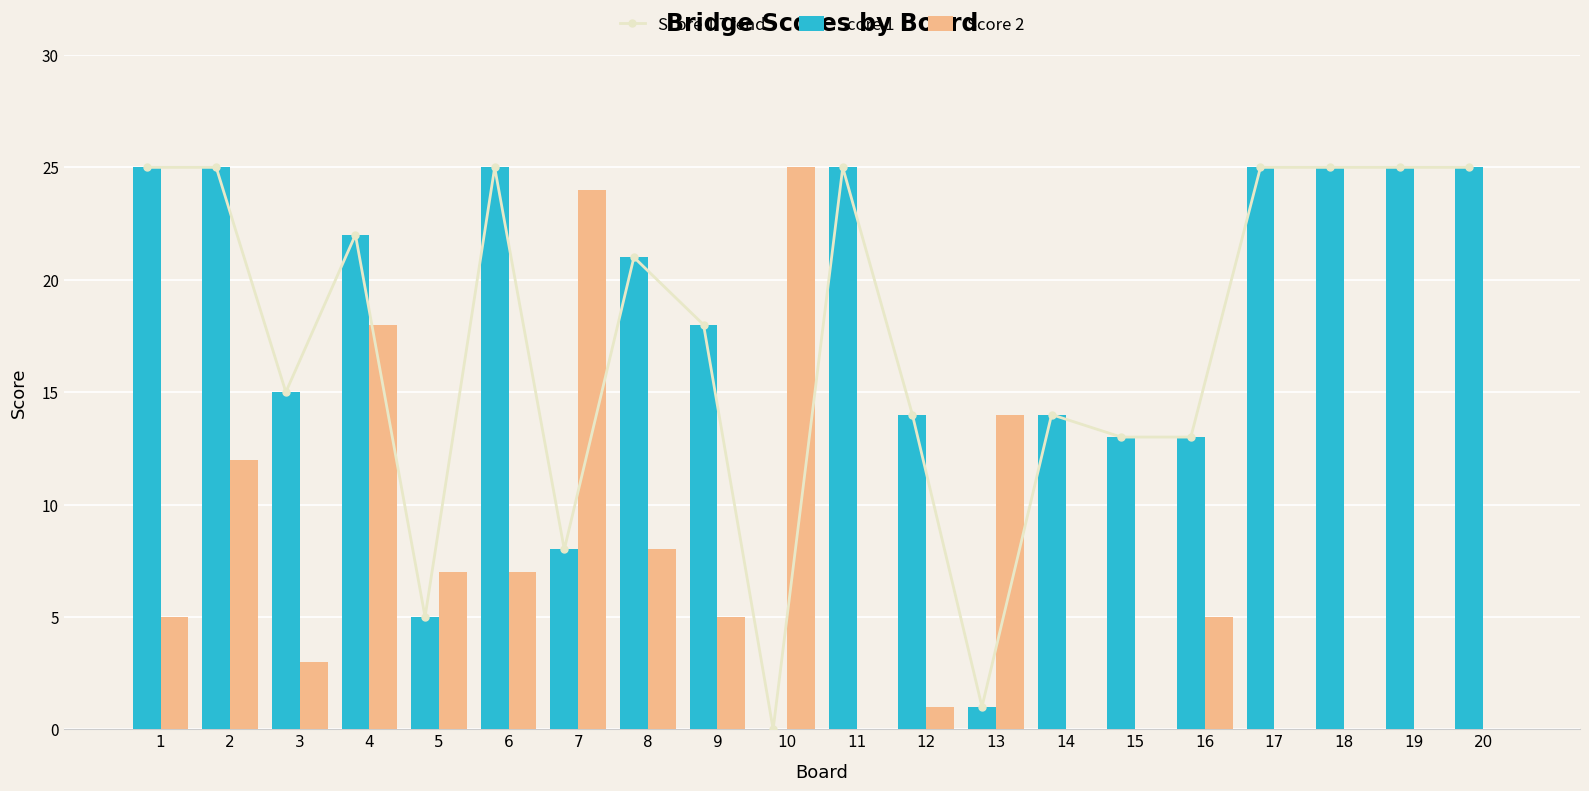

True or false: Score 1 has a value of 11 at 10.

False